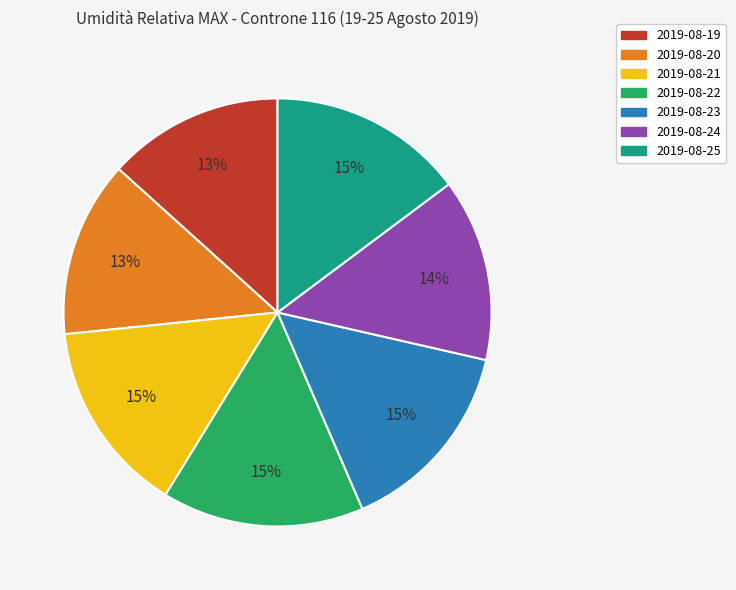

Between 2019-08-23 and 2019-08-19, which is larger?

2019-08-23